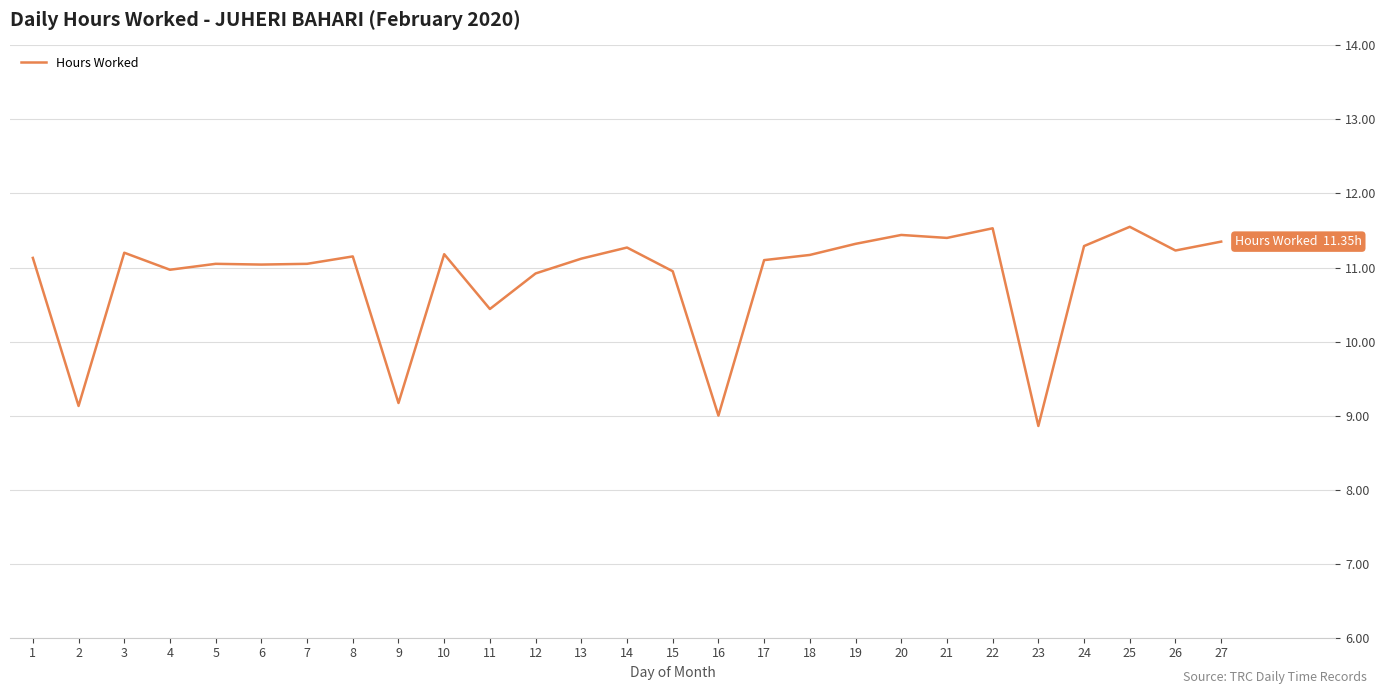

What is the average value?

10.9